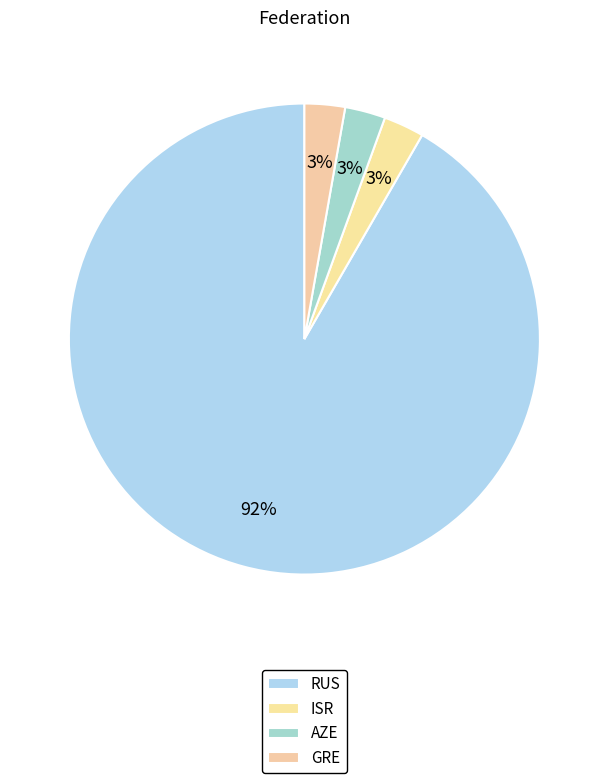

The GRE slice represents 11% of the pie. True or false?

False